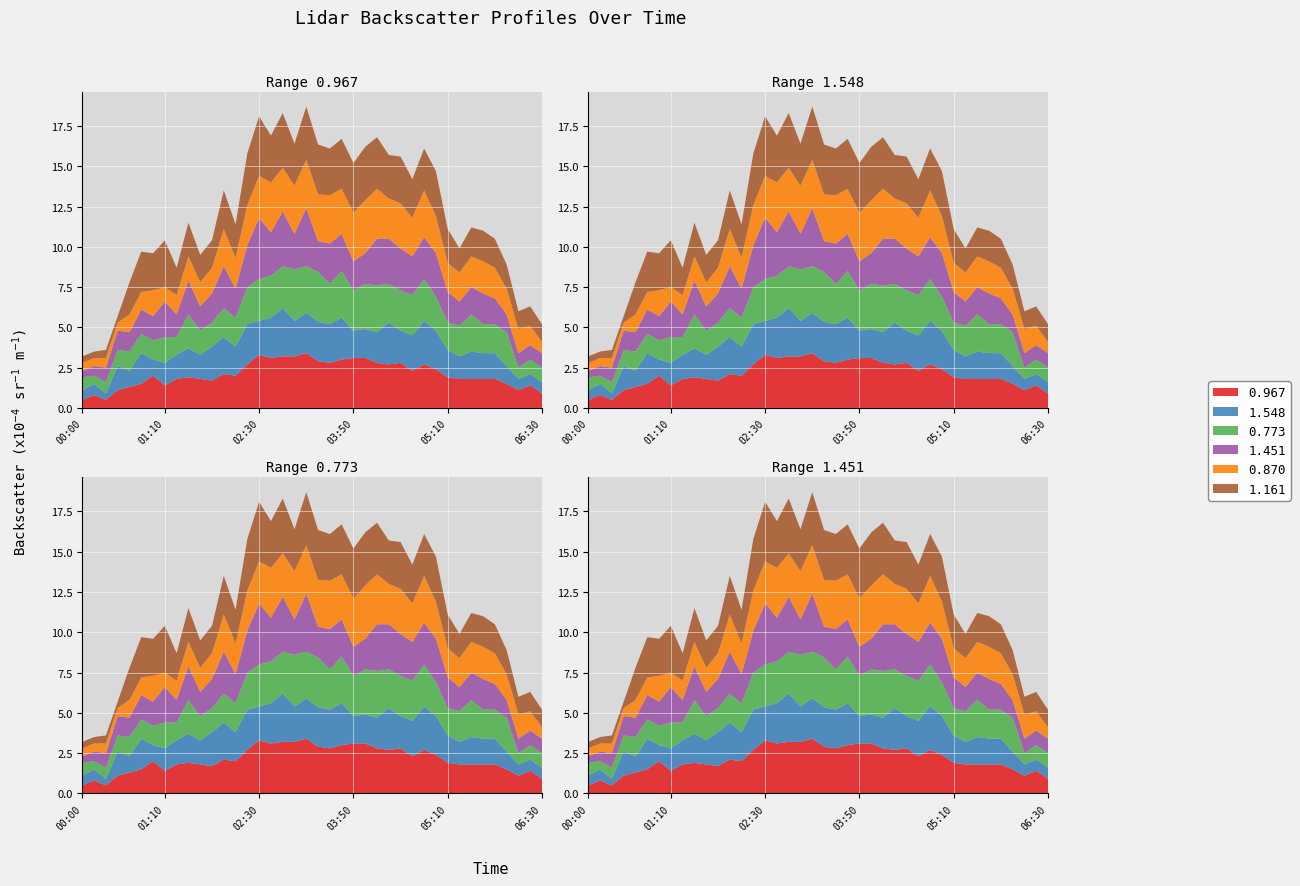

Where is the first local minimum for 0.967?

2014/04/04 00:20